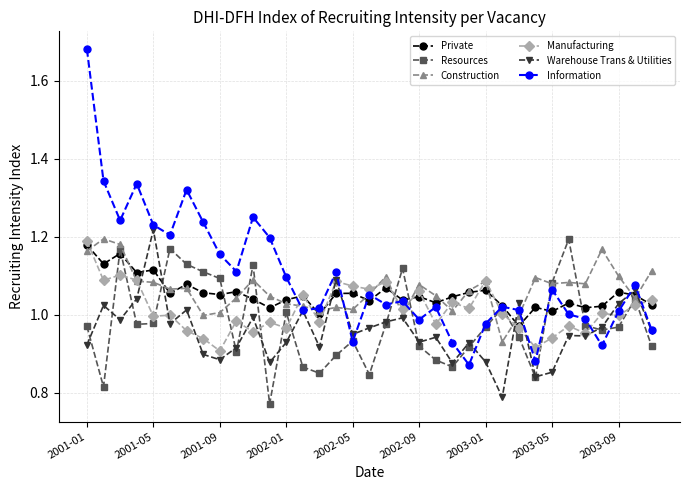

How many distinct data groups are displayed?

6